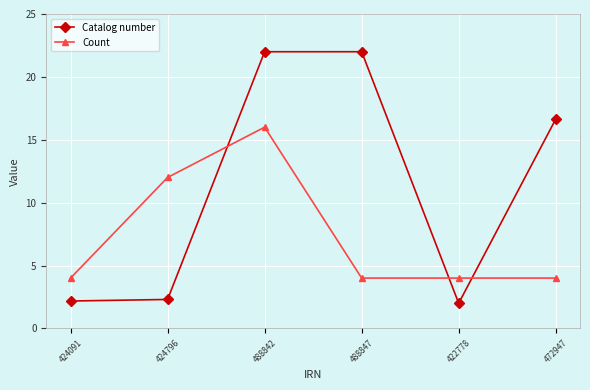

Where do Count and Catalog number first cross each other?

424796 and 488842